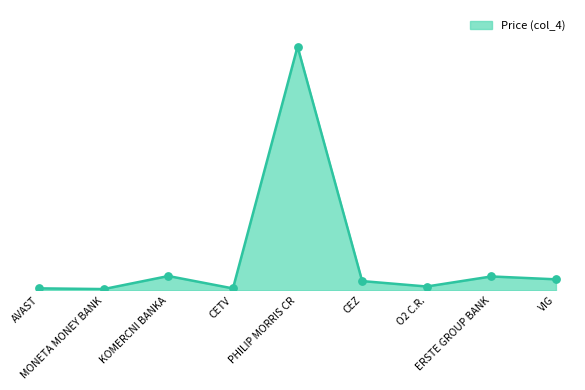

What is the change in value from PHILIP MORRIS CR to ERSTE GROUP BANK?

-12860.8